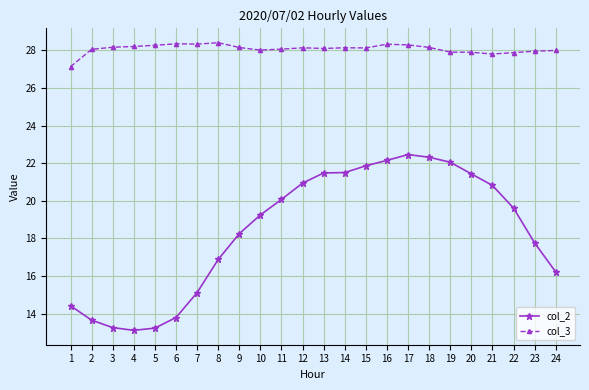

What is the difference between the maximum and second lowest values in the col_3 series?

0.6